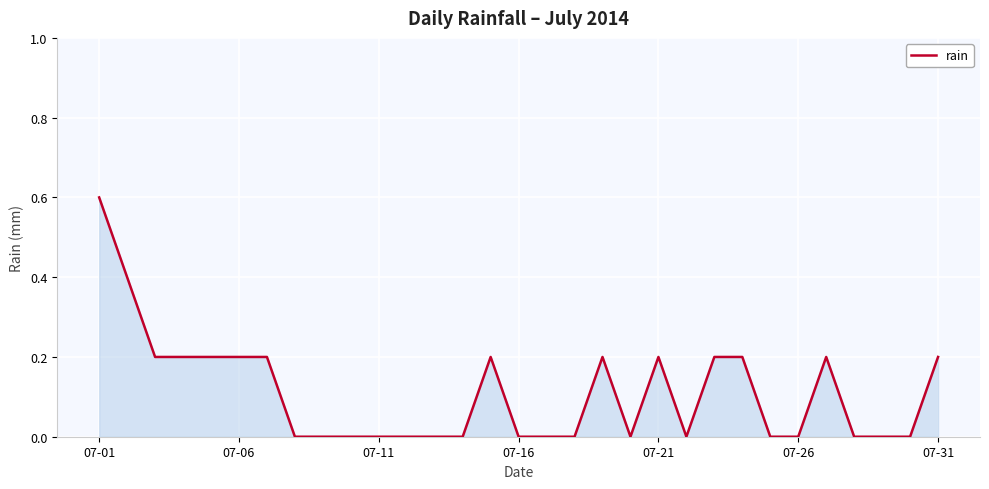

True or false: the data has more than 0 interior local peaks.

True